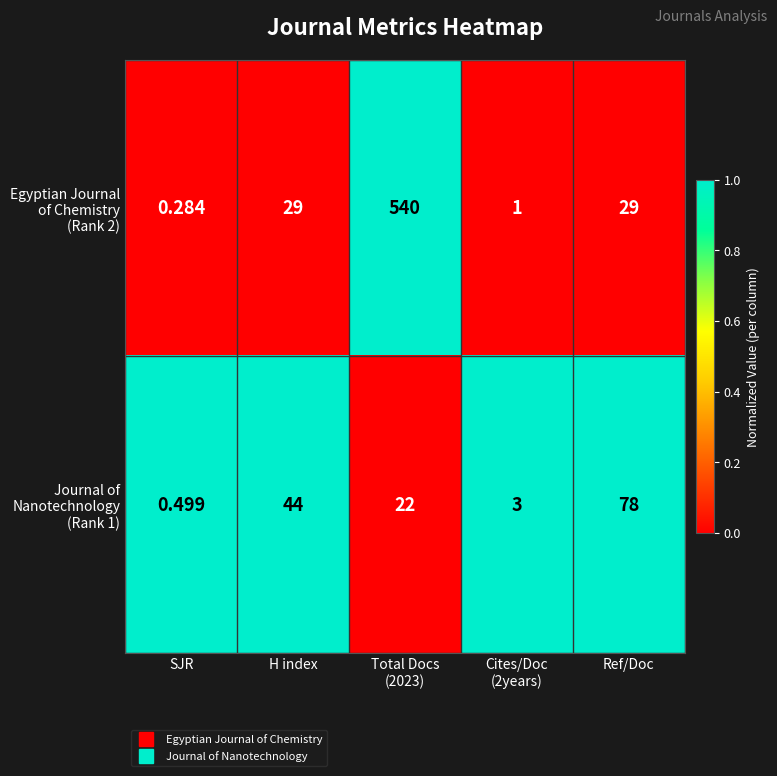

Which label corresponds to the smallest value in the chart?

SJR